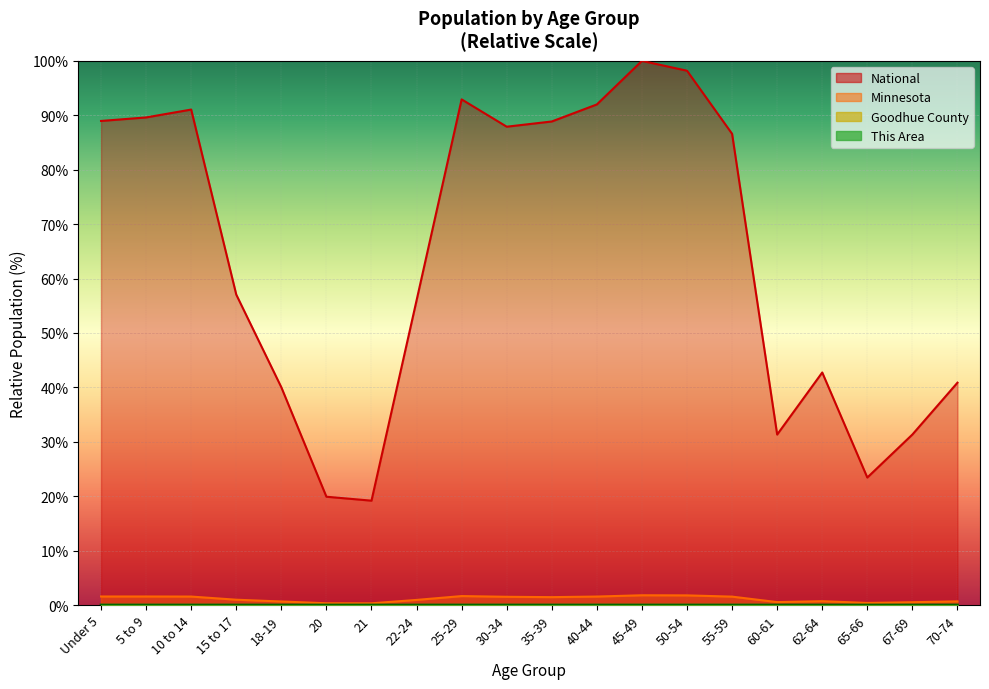

What position from the left is 60-61?

16